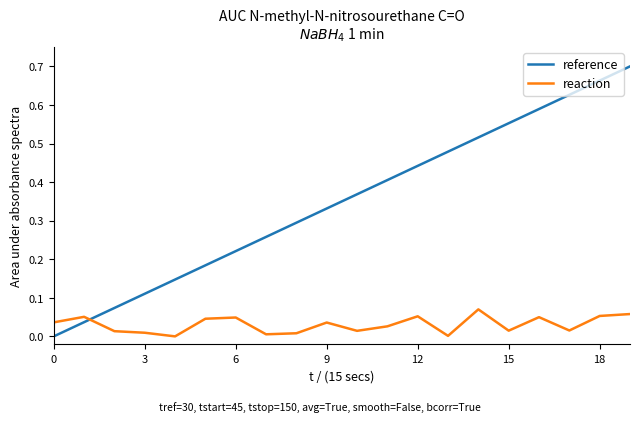

Count the number of data series in this chart.

2